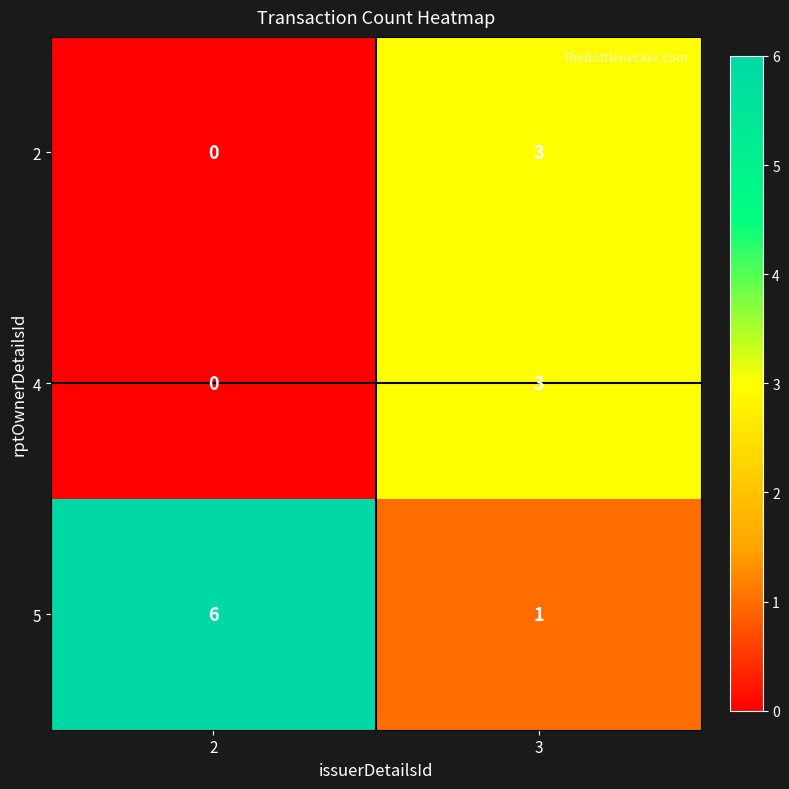

The value of 4 at 3 is 1. True or false?

False